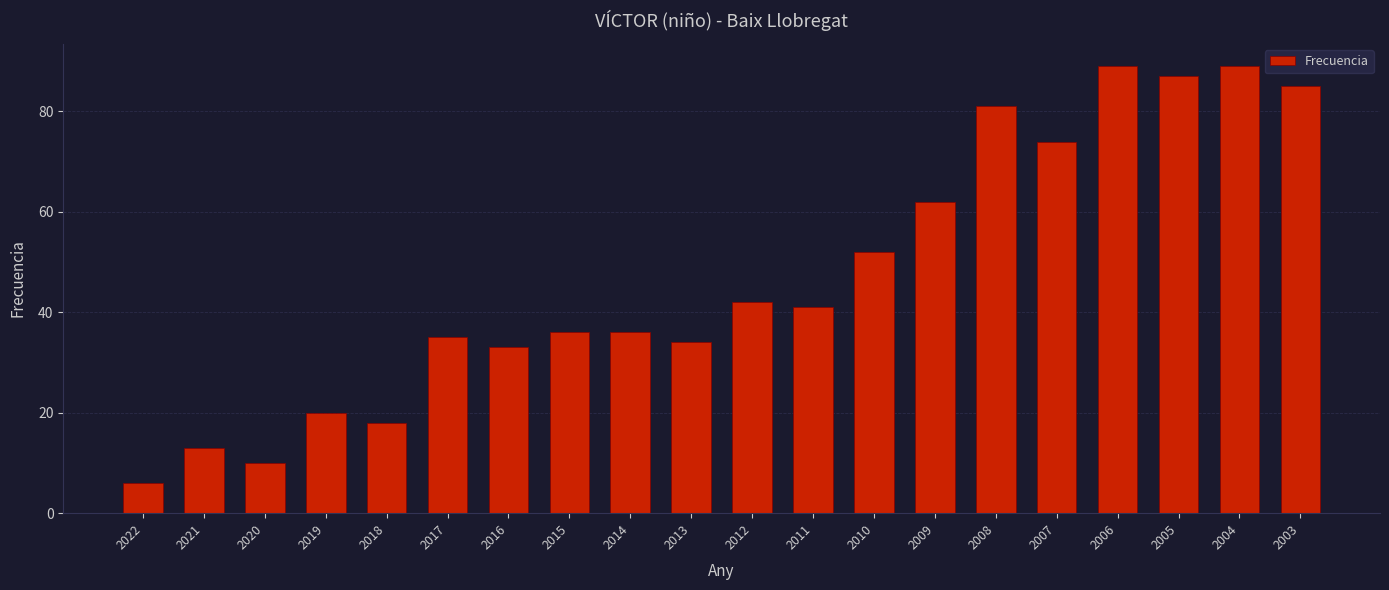

Between 2015 and 2017, which is larger?

2015